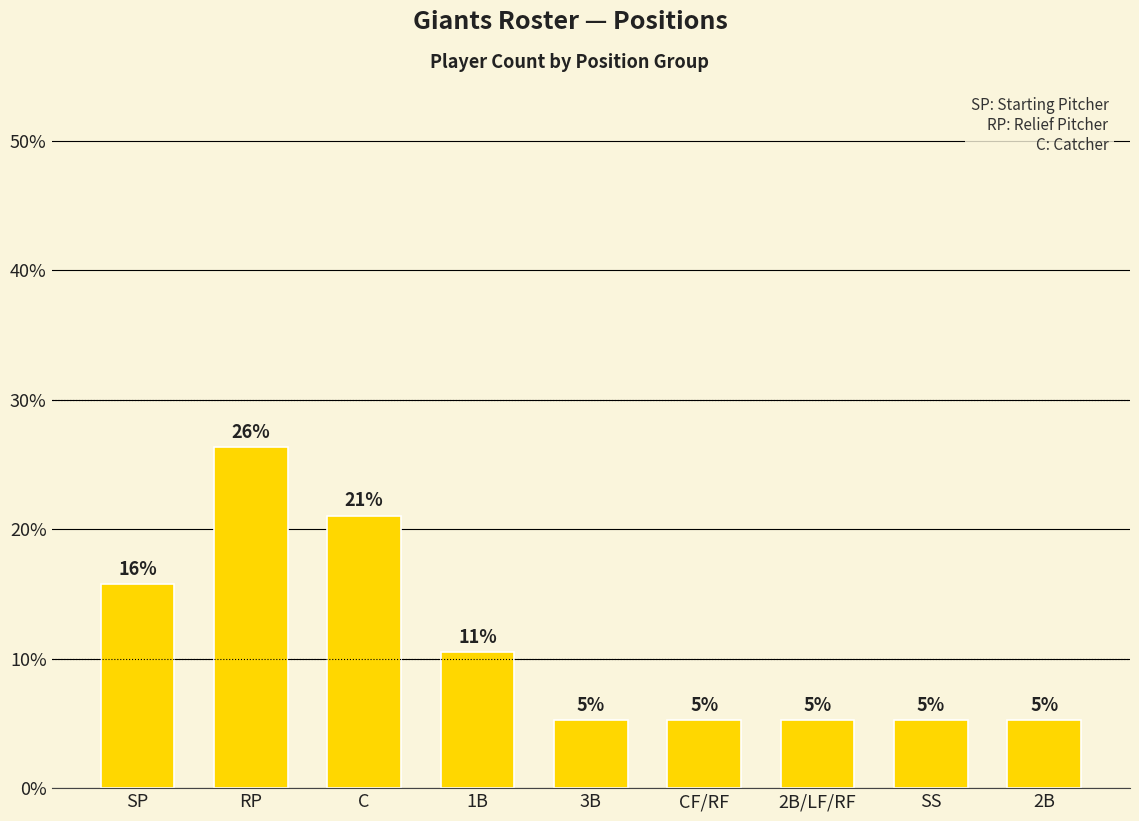

Does the chart contain any negative values?

No